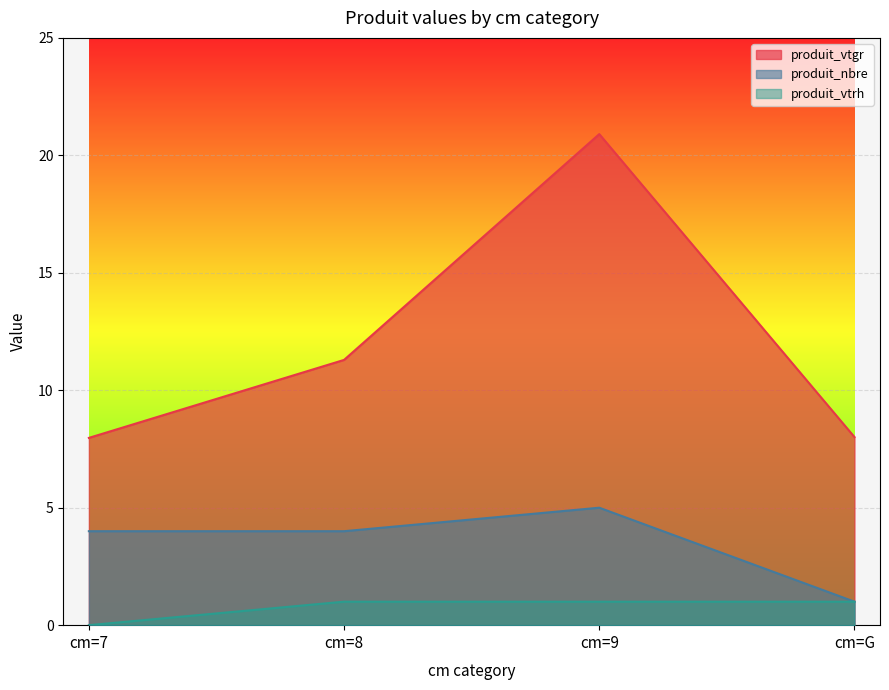

What is the maximum value for produit_nbre?

5.0